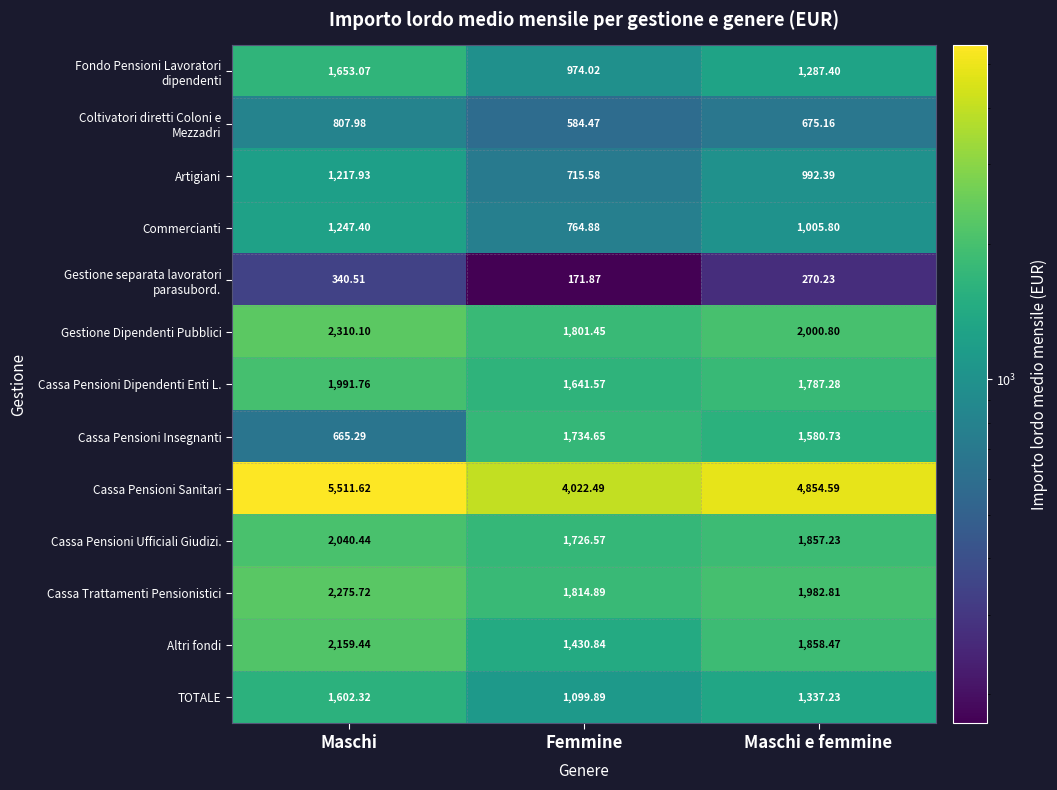

Which series has the widest spread of values?

Cassa Pensioni Sanitari